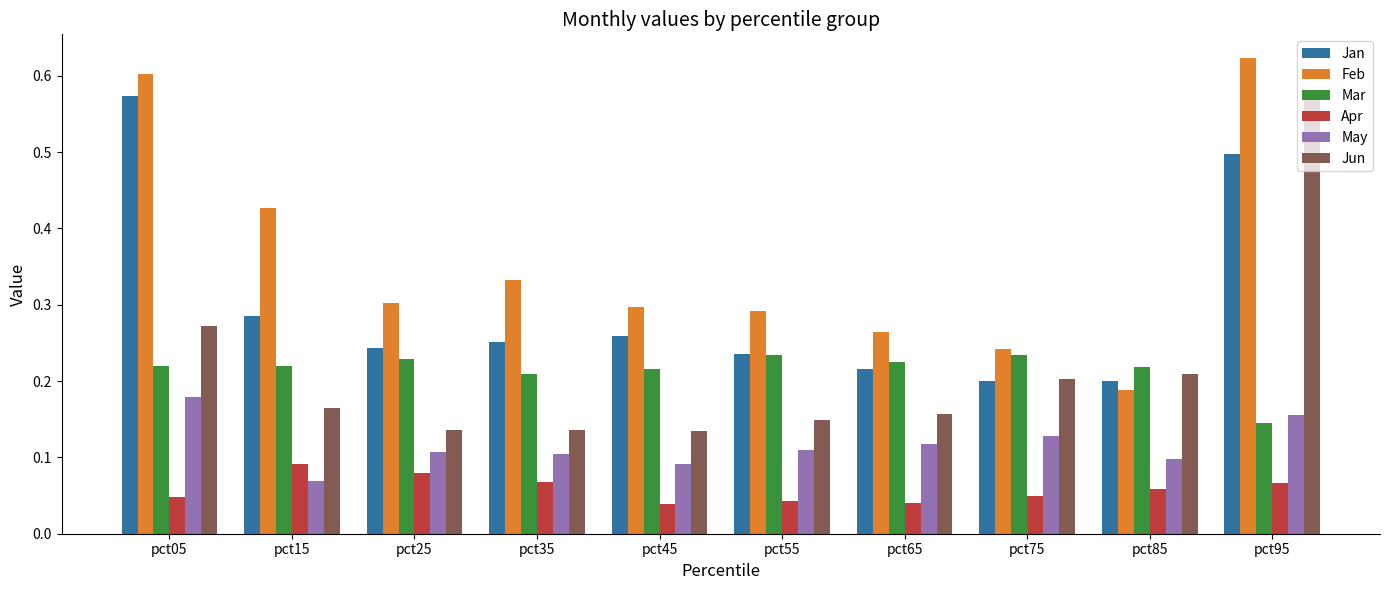

Between pct15 and pct25, which series saw the biggest shift?

Feb